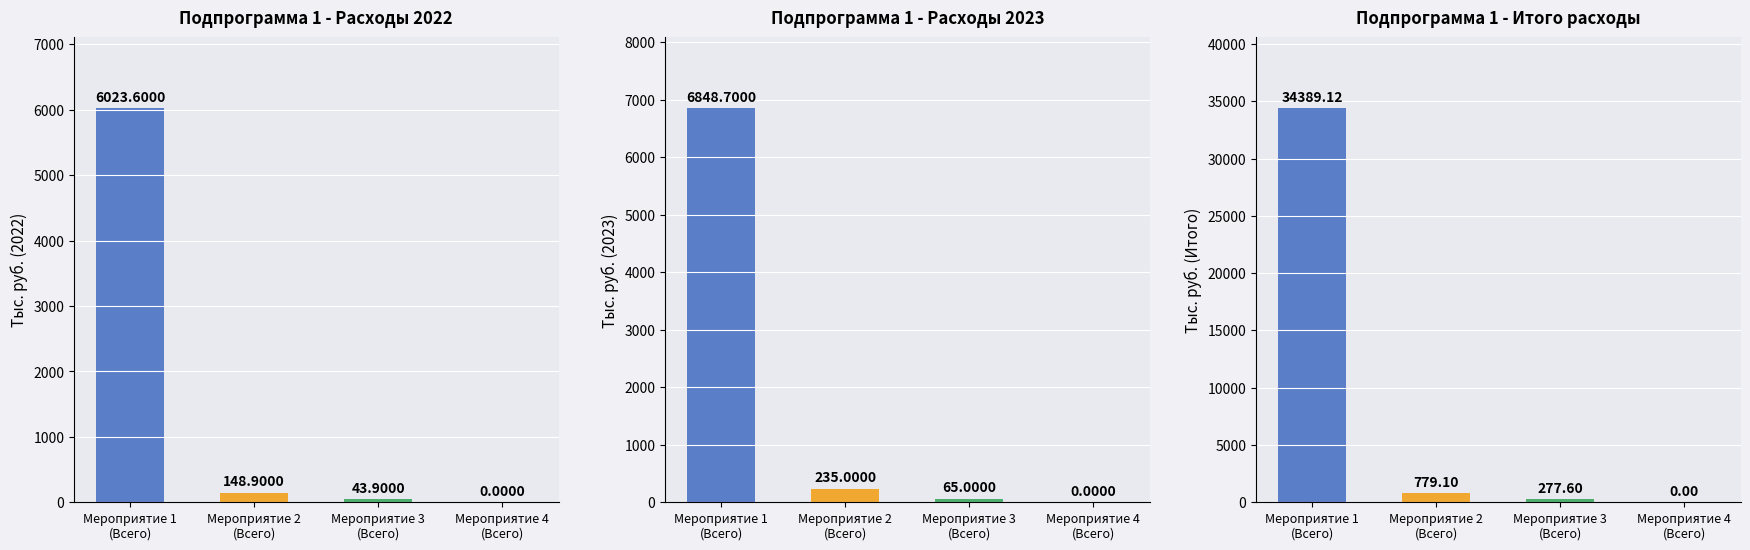

The value of 2022 at Мероприятие 1 (Всего) is 9929.6. True or false?

False